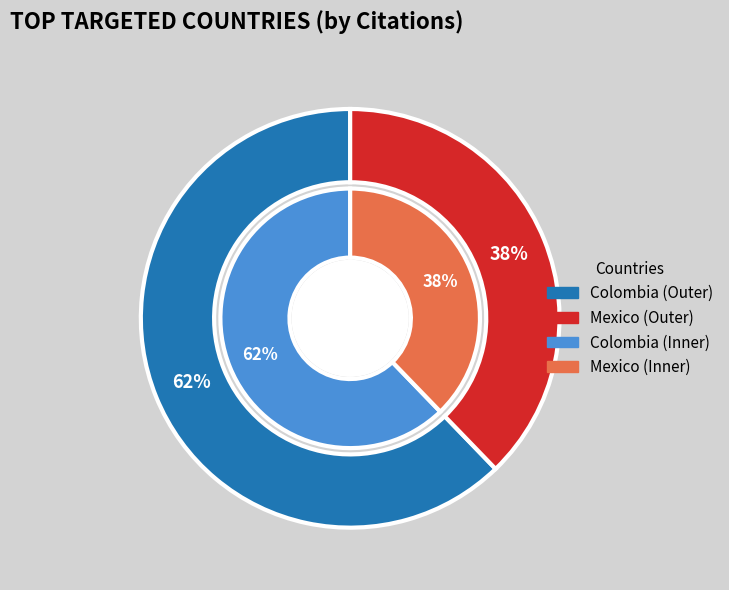

Which category accounts for the majority?

Colombia